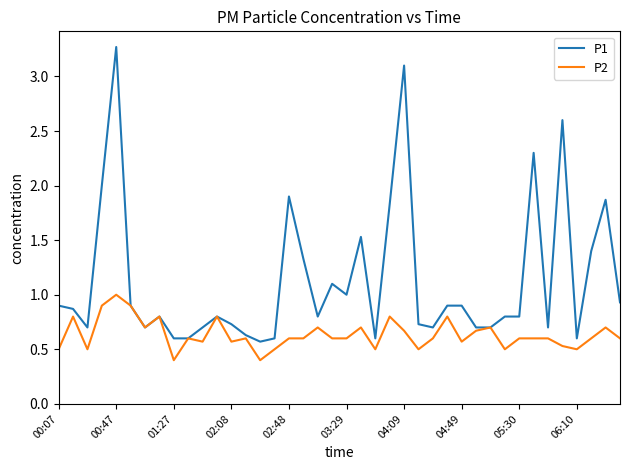

What is the minimum value for P2?

0.4